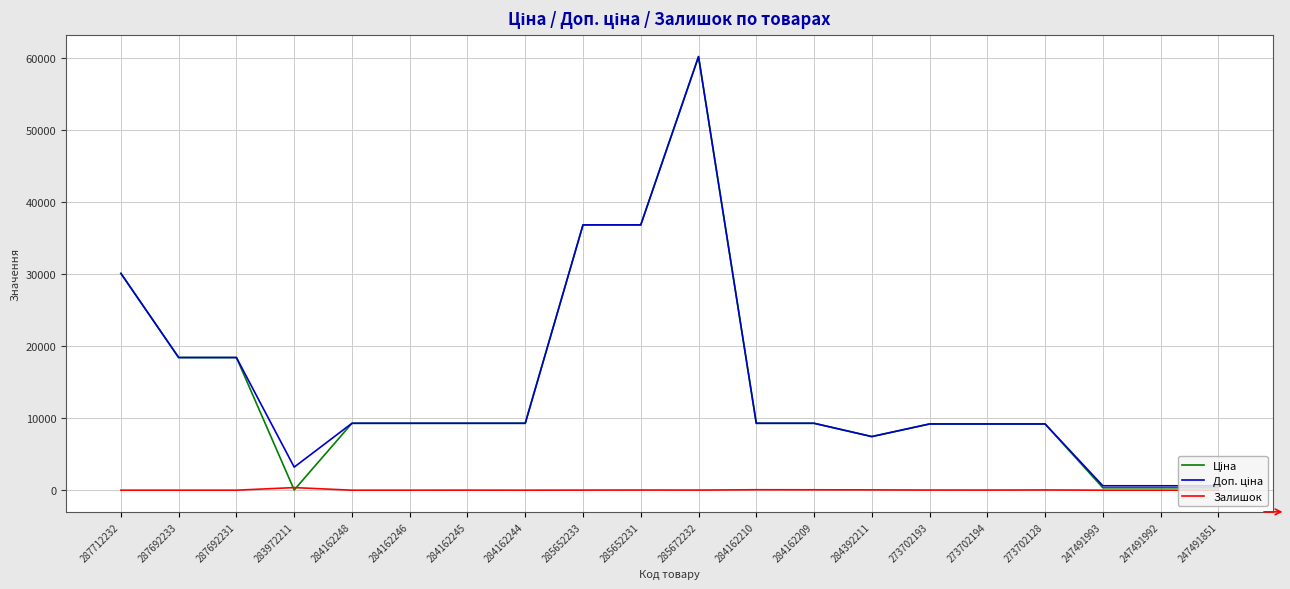

At how many categories does at least one series exceed 4595?

16